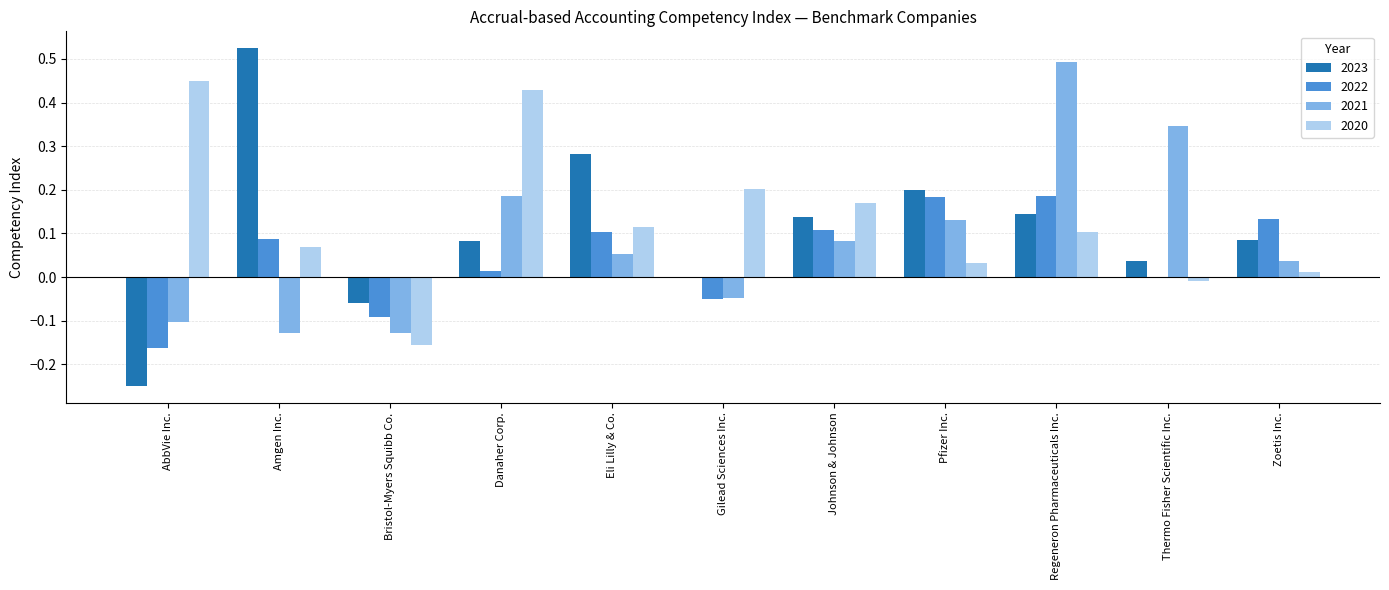

True or false: 2021 has a value of -0.1 at AbbVie Inc..

True